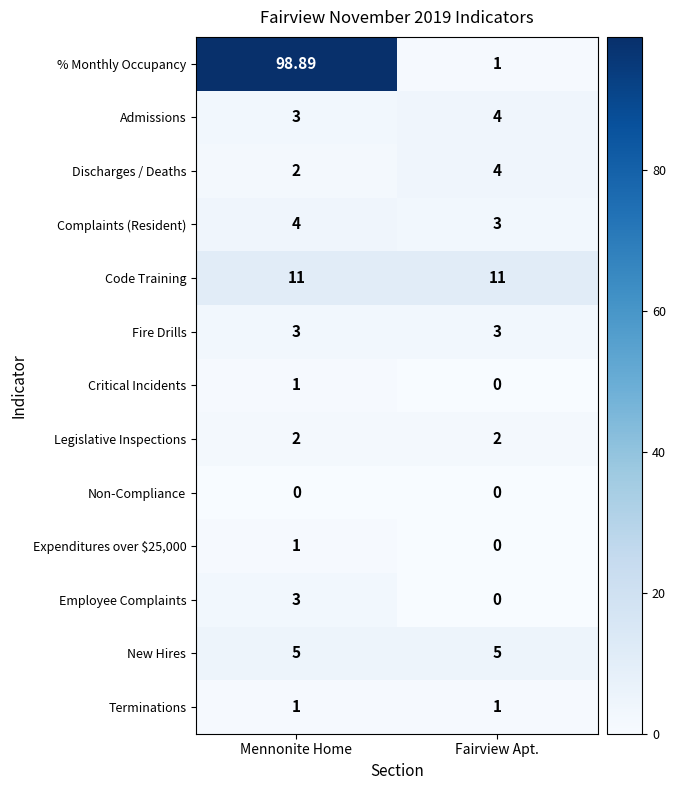

List the labels in order of % Monthly Occupancy value, largest first.

Mennonite Home, Fairview Apt.